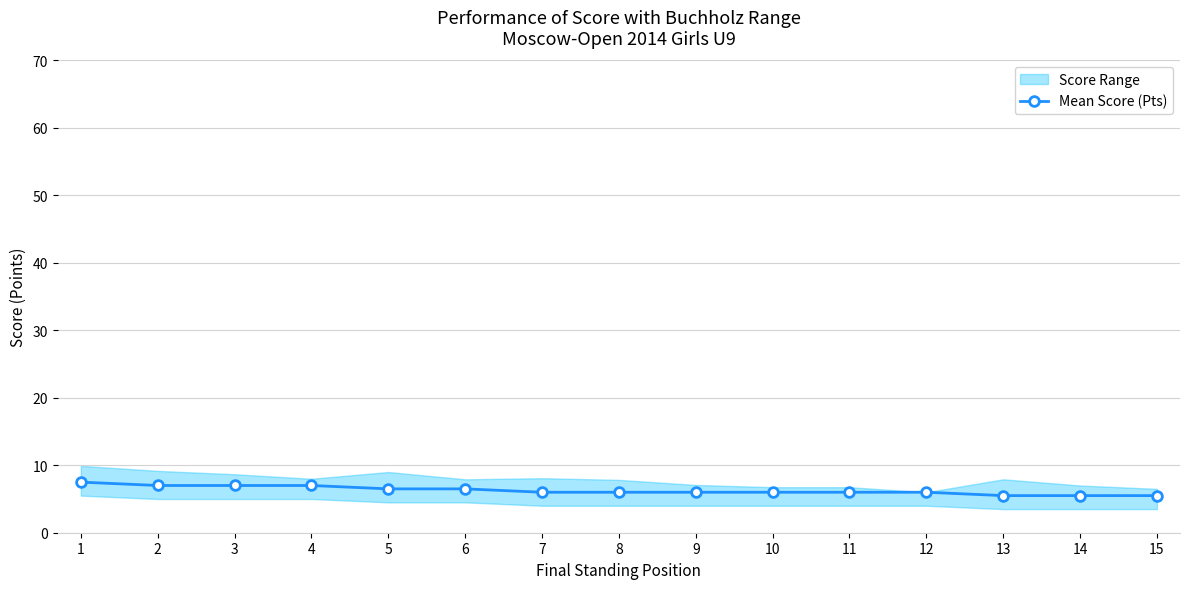

How many lines are shown in the chart?

1